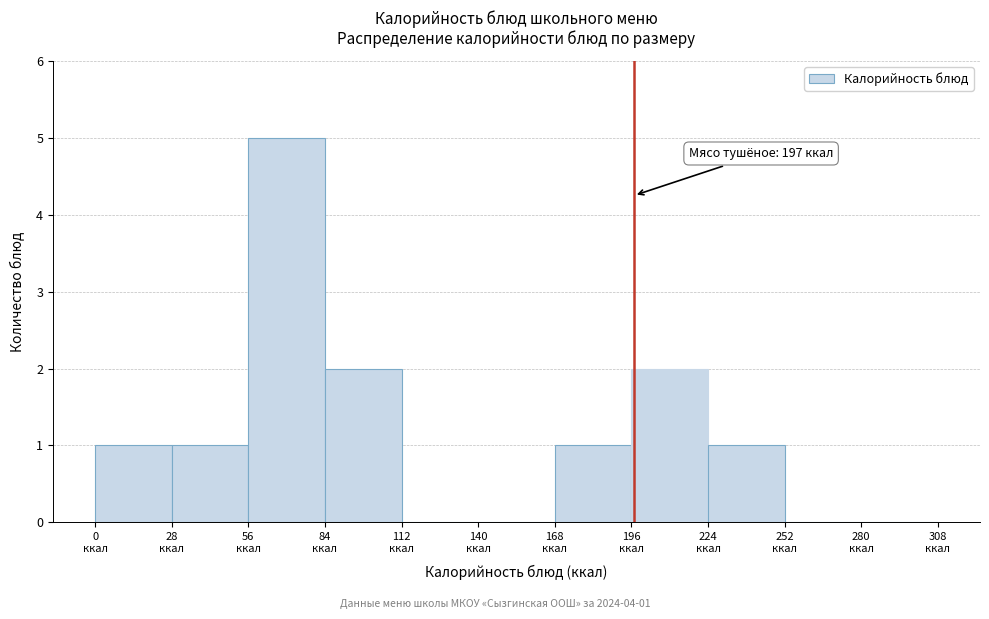

Over which range of the x-axis is the bar tallest?

56 to 84